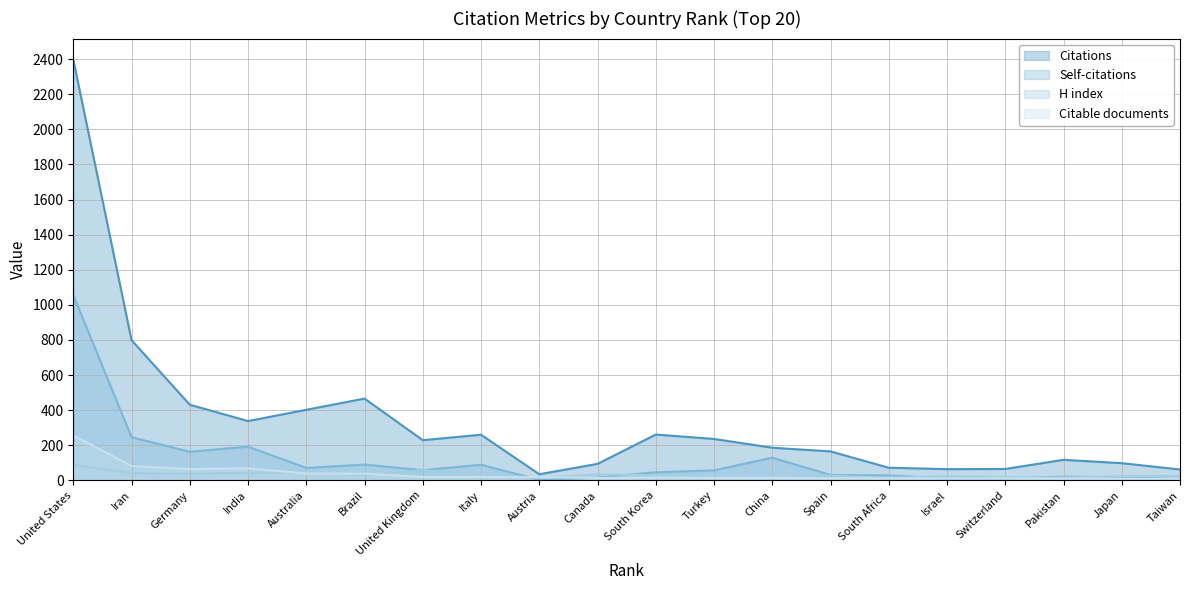

At which category is the sum across all series the highest?

United States